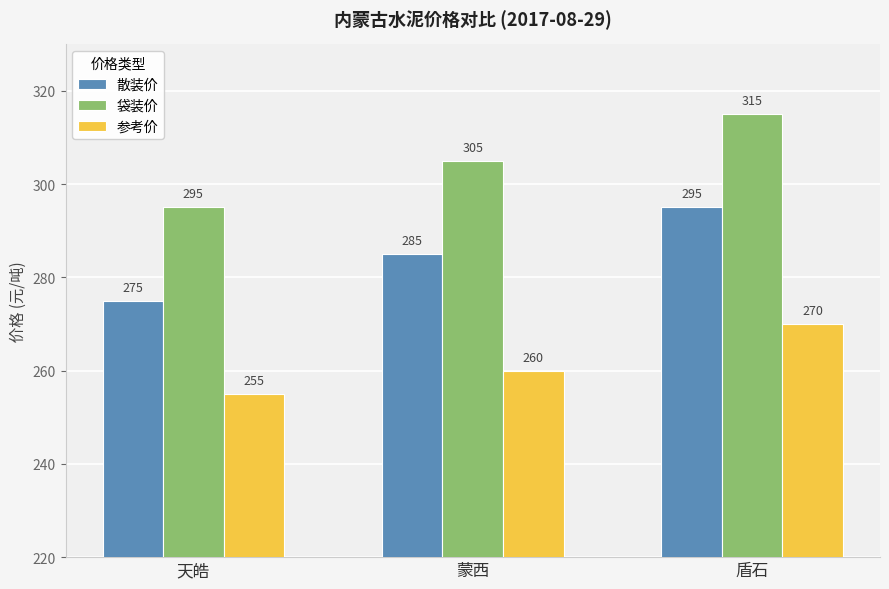

What is the sum of the 散装价 values at 天皓 and 蒙西?

560